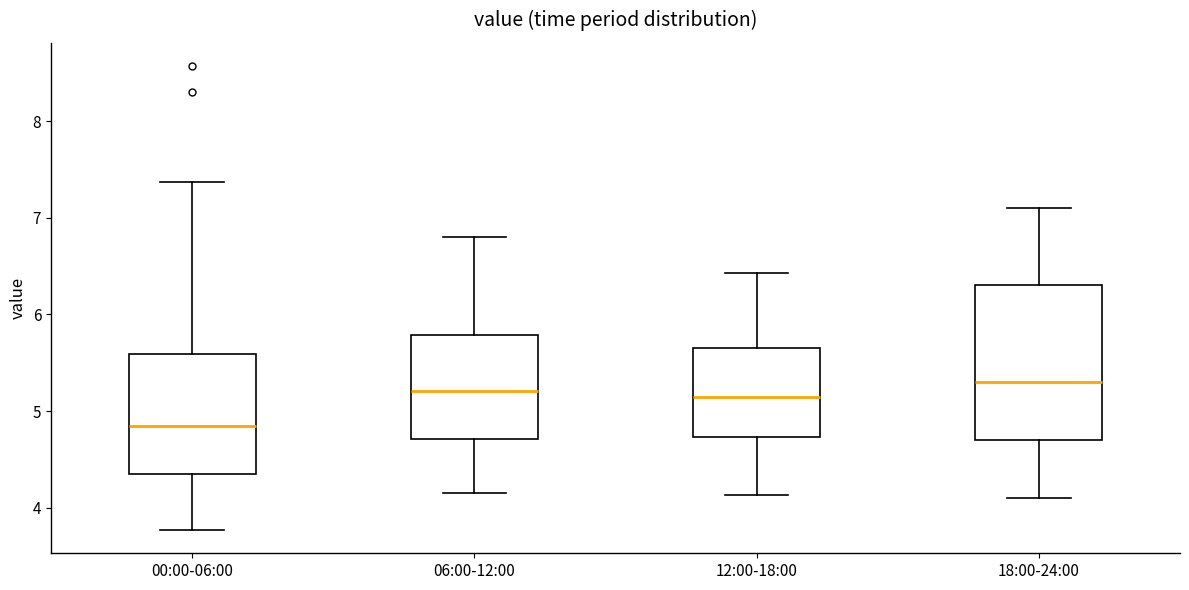

Where is the upper edge of the box for 06:00-12:00 on the y-axis? The values are not printed on the chart, so give them approximately, as read against the axis.

5.8